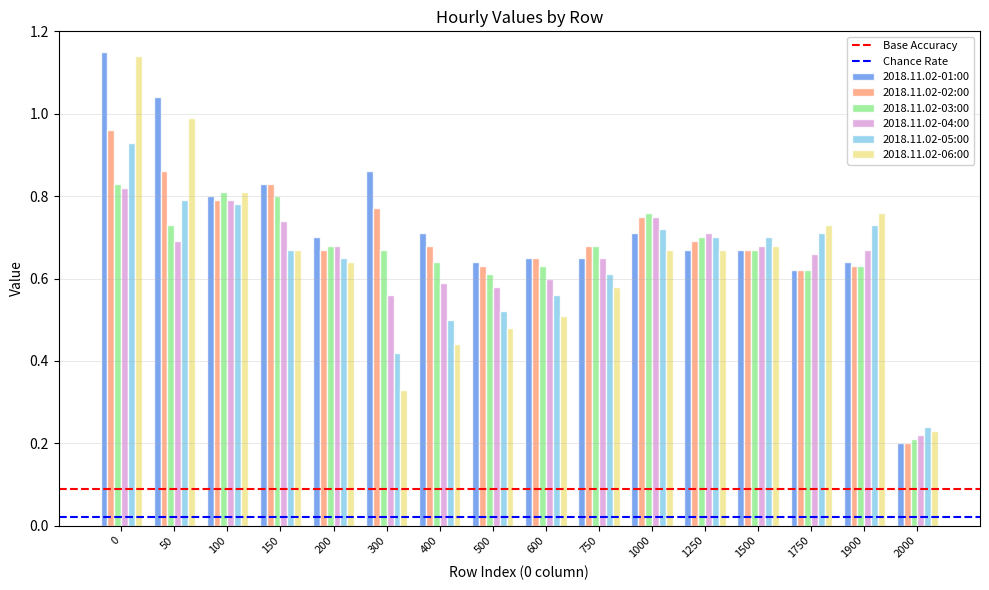

Is the value of 2018.11.02-01:00 at 1900 greater than the value of 2018.11.02-03:00 at 200?

No